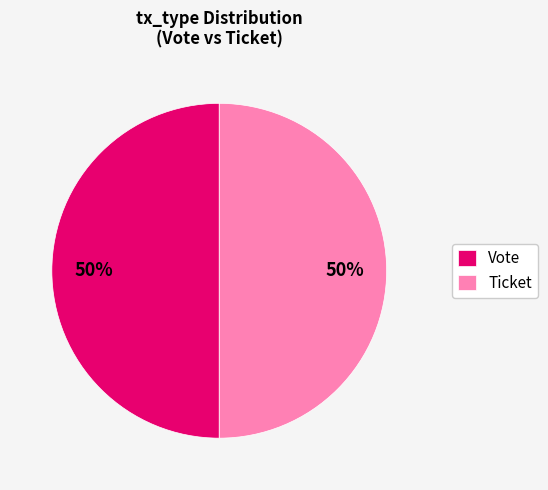

To the nearest percent, what is the combined percentage of Vote and Ticket?

100%